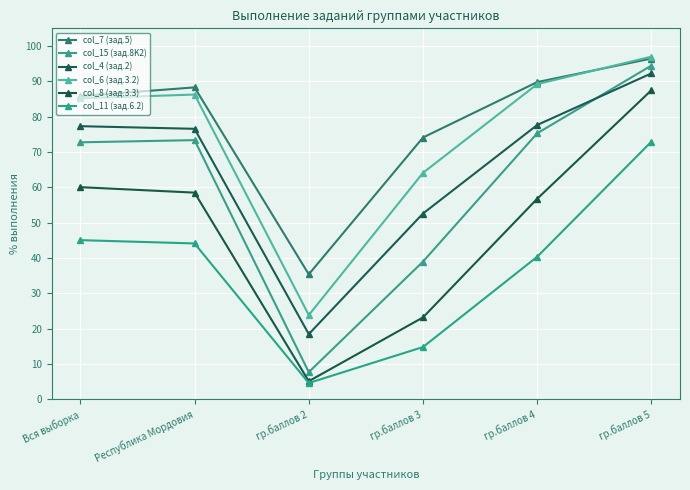

Which category has the lowest value in the col_4 (зад.2) series?

гр.баллов 2